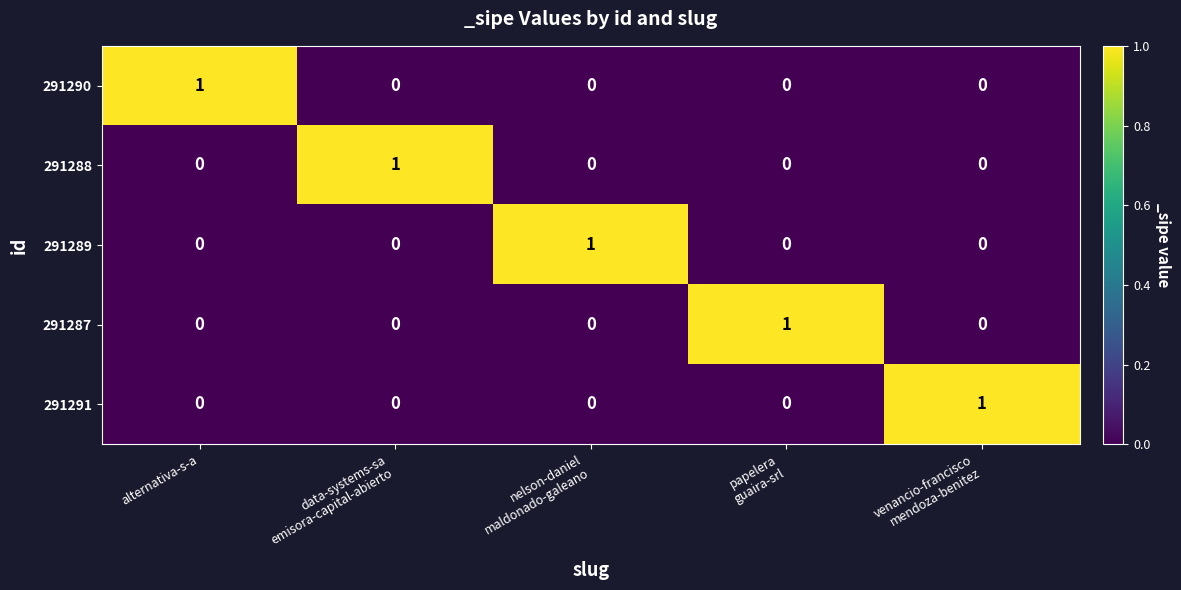

The value of 291287 at alternativa-s-a is -1. True or false?

False